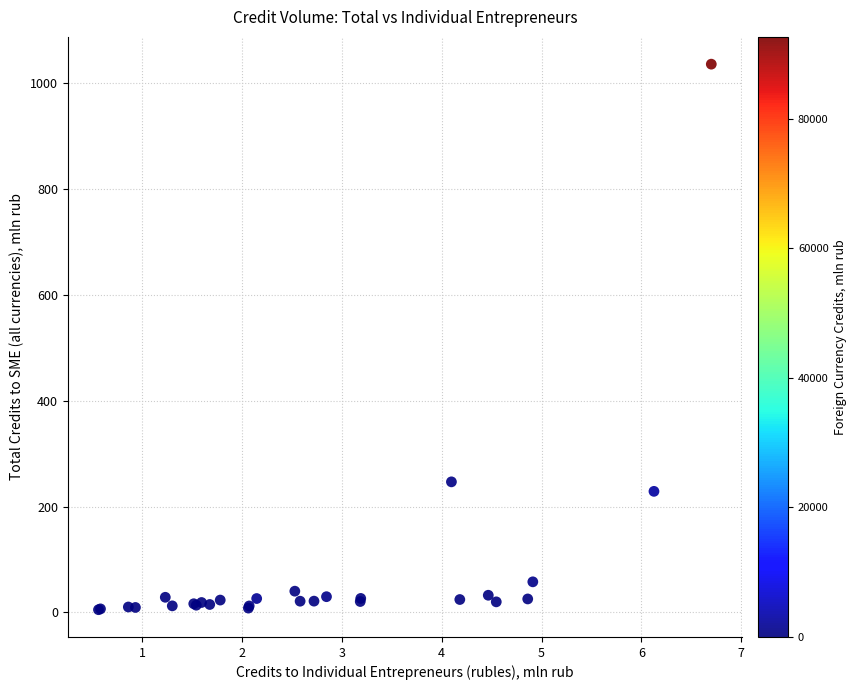

What Y value in the scatter plot is closest to 520?

246.6